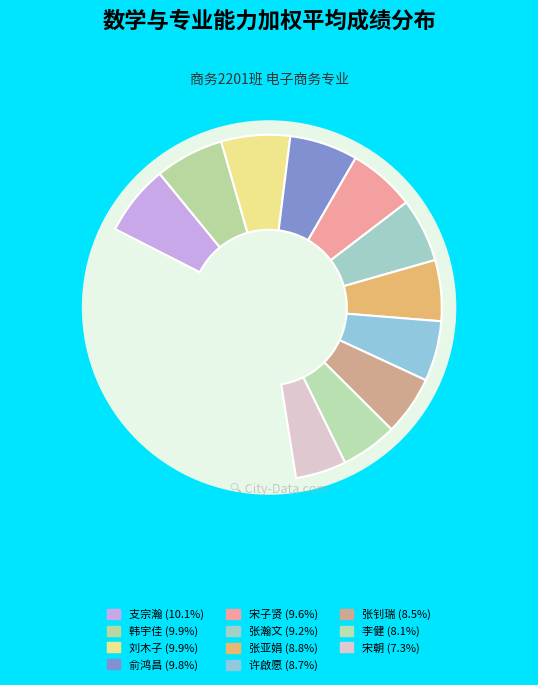

How many segments does this pie chart have?

11